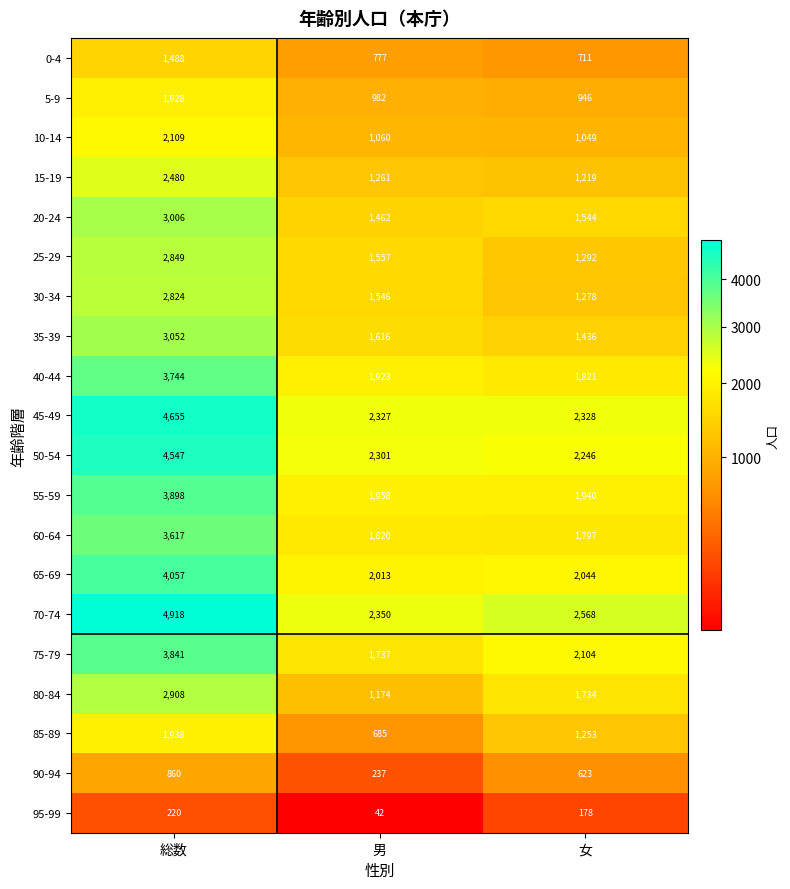

How many series are shown in this chart?

20